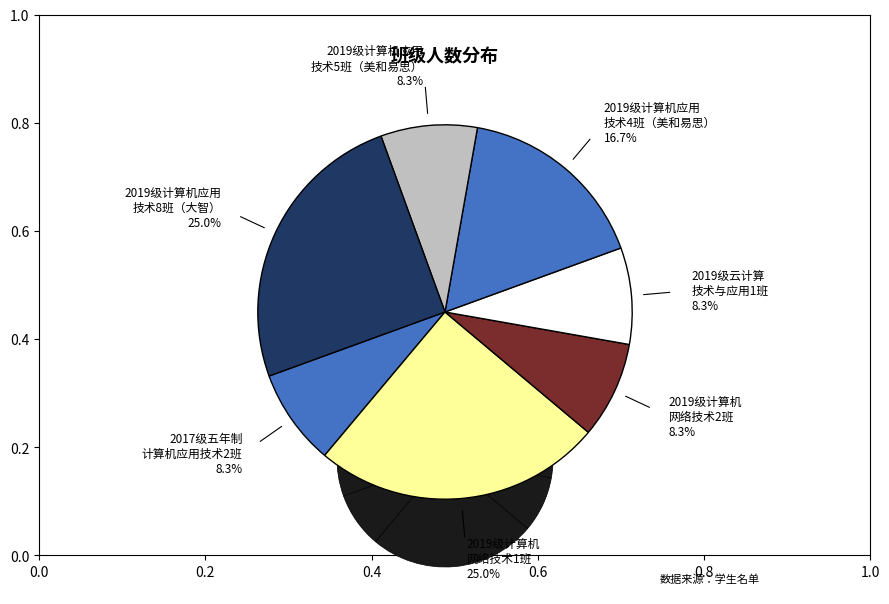

What percentage is the 2017级五年制计算机应用技术2班 slice, to the nearest percent?

8%